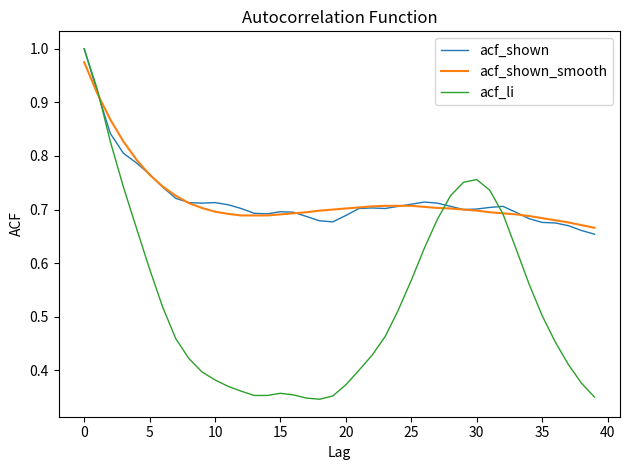

Count the number of data series in this chart.

3